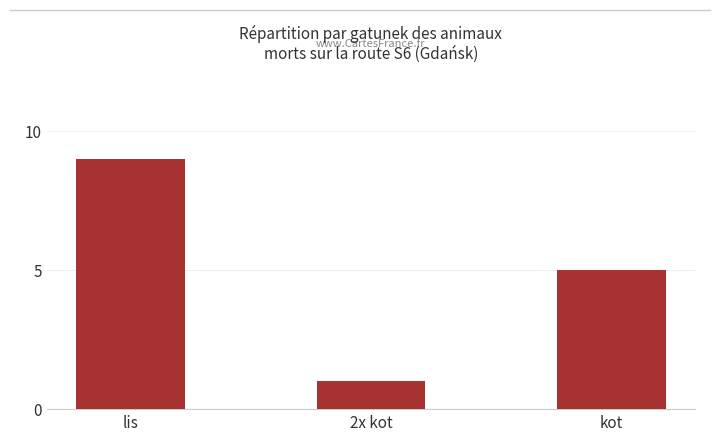

What is the average value?

5